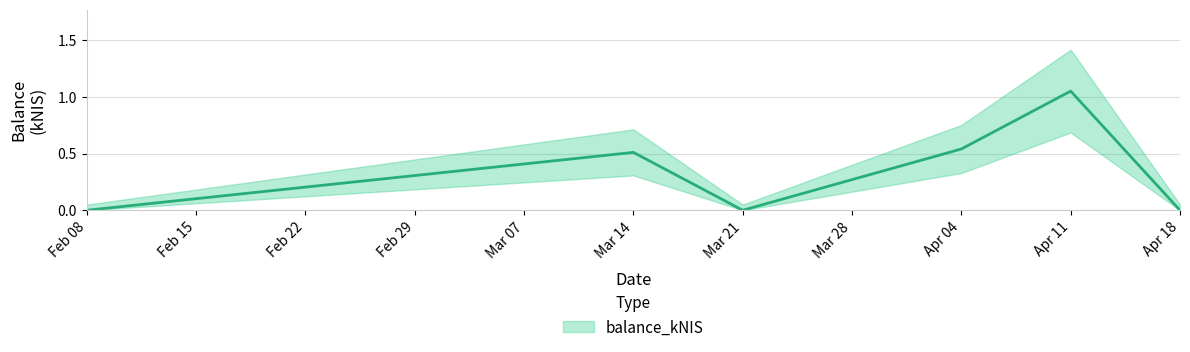

What is the label of the 3rd point from the right?

Apr 04